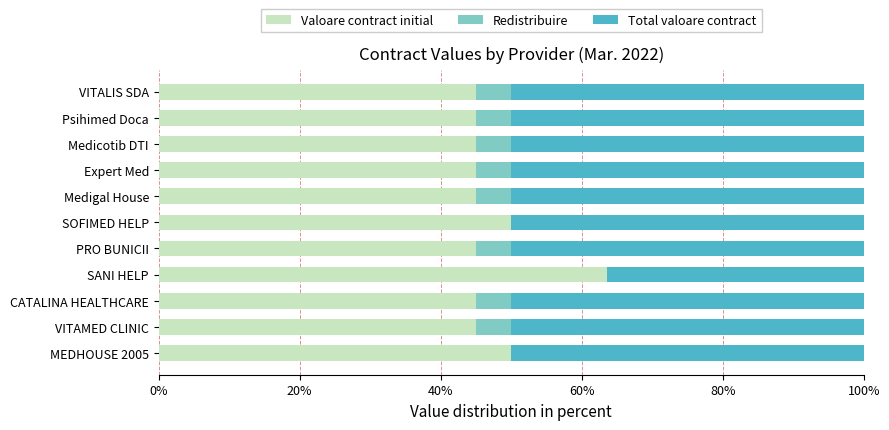

Is it true that Valoare contract initial equals 45.0 at Medigal House?

True